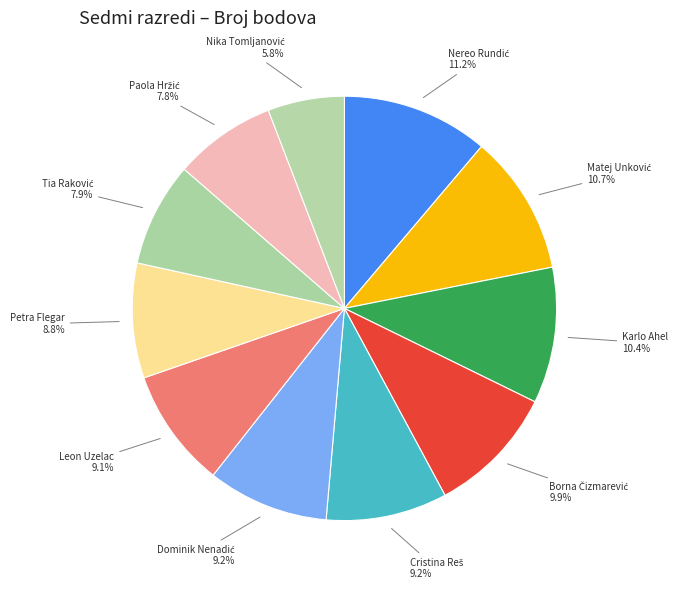

How many slices are in this pie chart?

11